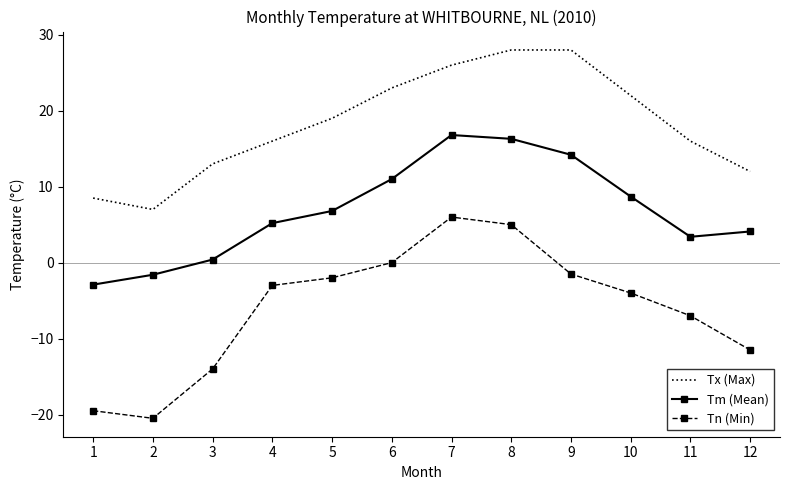

Which category has the lowest value across all series?

2